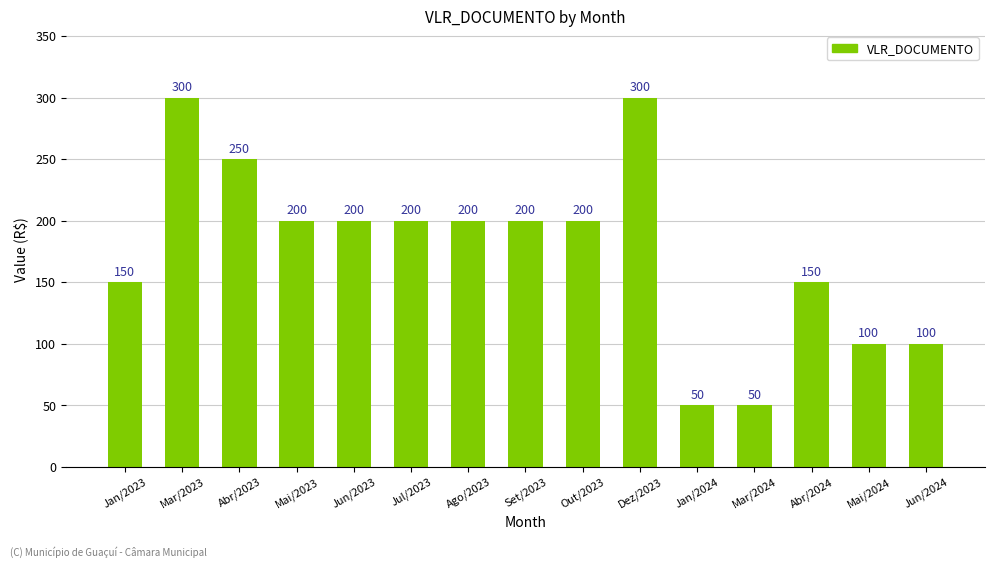

What is the average value?

177